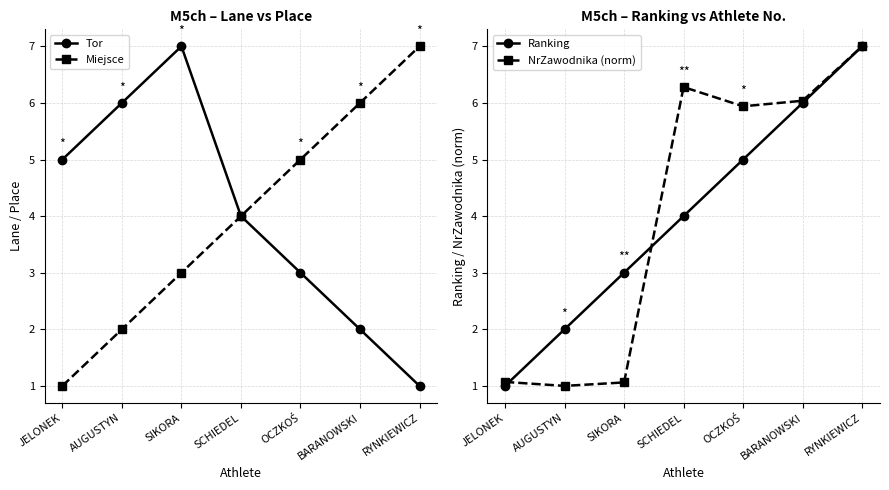

What is the sum of the NrZawodnika (norm) values at SIKORA and BARANOWSKI?

7.1